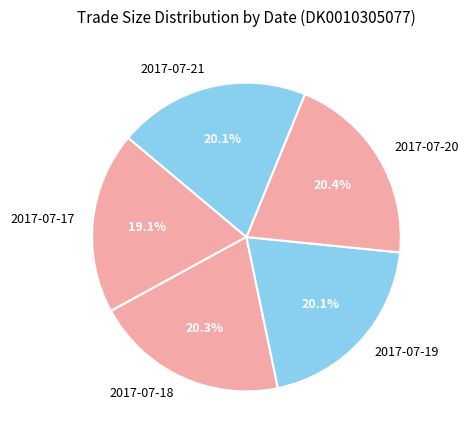

What is the smallest slice in the pie chart?

2017-07-17